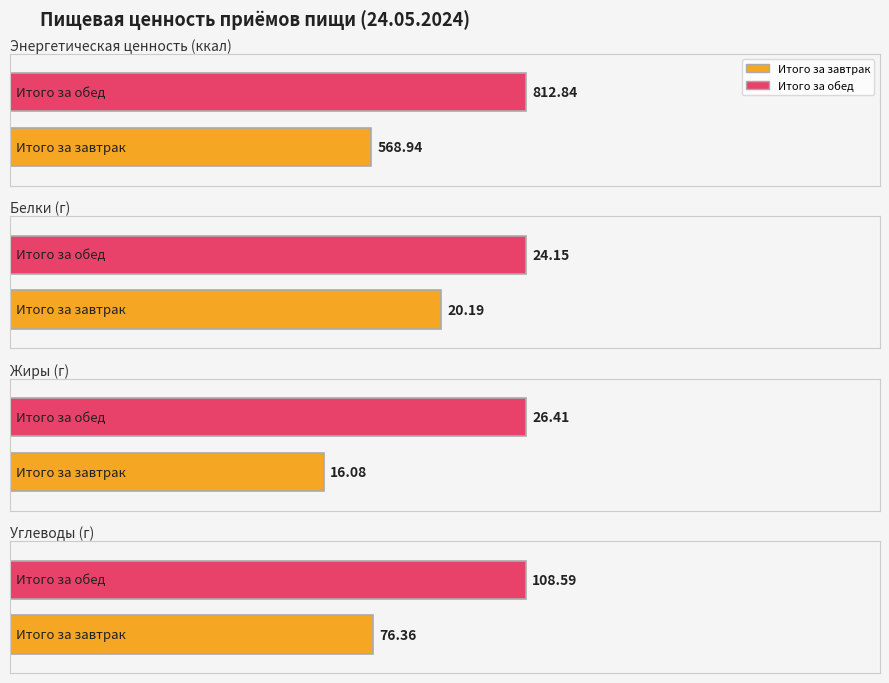

What is the value of the Жиры bar at the 1st from the left?

16.1